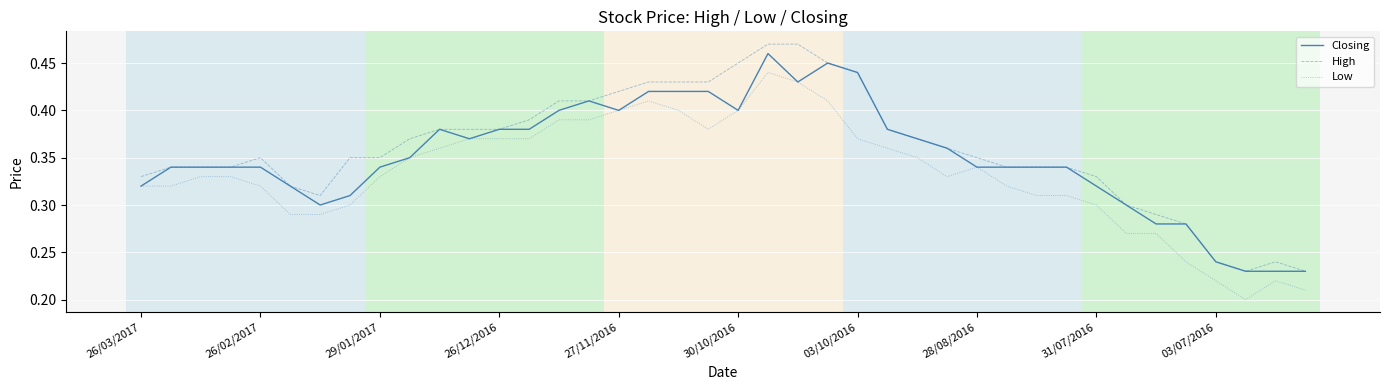

True or false: Low and High intersect in this chart.

False